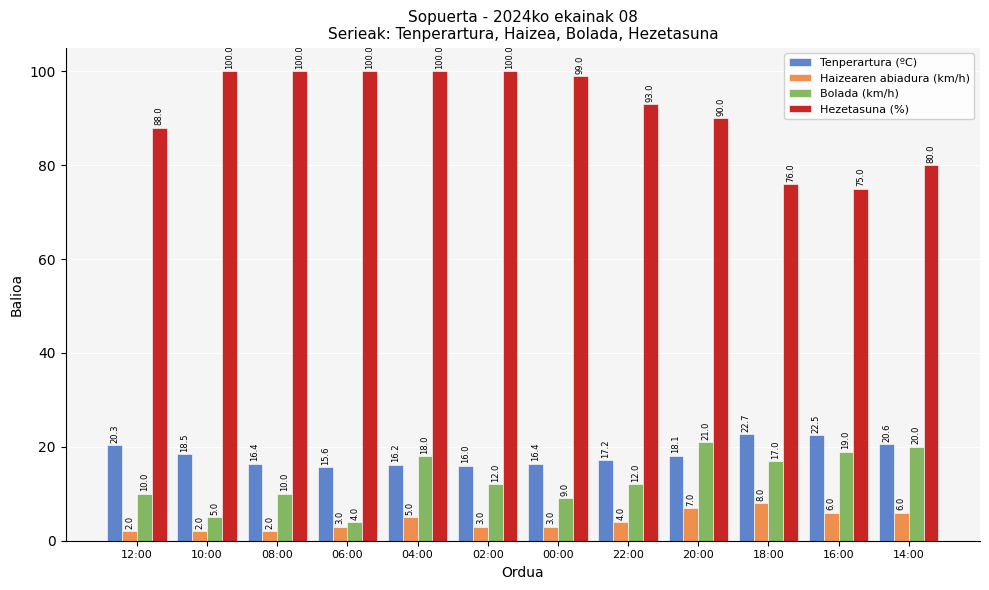

Which series changed the most between 18:00 and 14:00?

Hezetasuna (%)